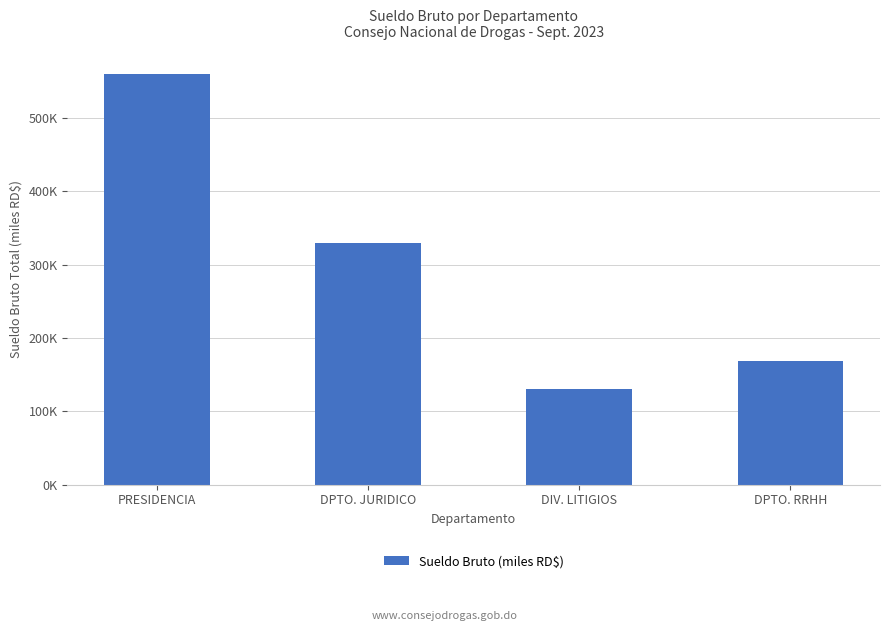

Approximately how many times larger is the value at DIV. LITIGIOS compared to DPTO. RRHH?

0.8